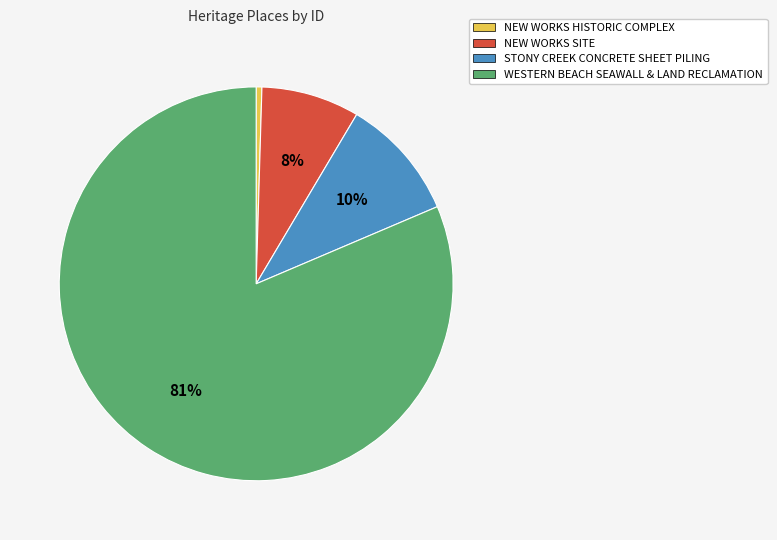

Is it true that WESTERN BEACH SEAWALL & LAND RECLAMATION is 81% of the pie?

True